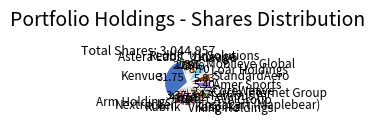

Does Lineage account for over 50% of the chart?

No